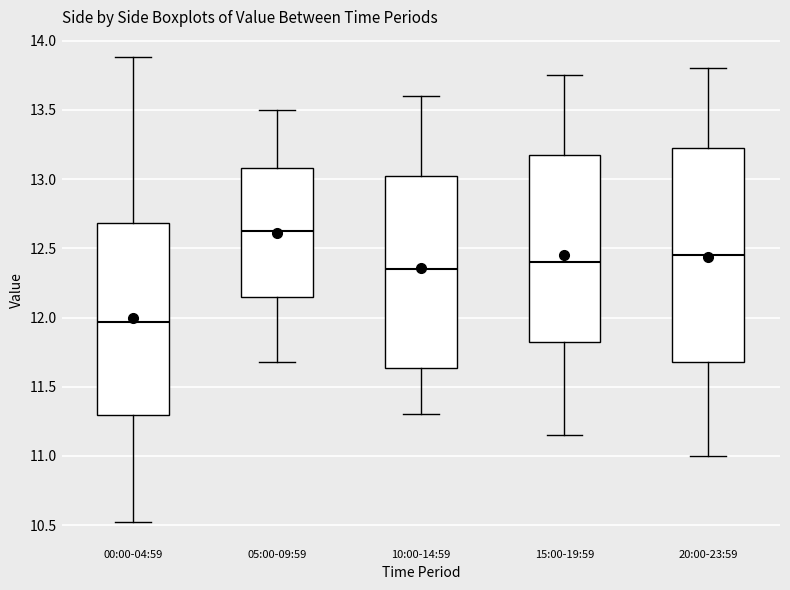

Where does the lower whisker of the box for 00:00-04:59 end on the y-axis? The values are not printed on the chart, so give them approximately, as read against the axis.

10.50